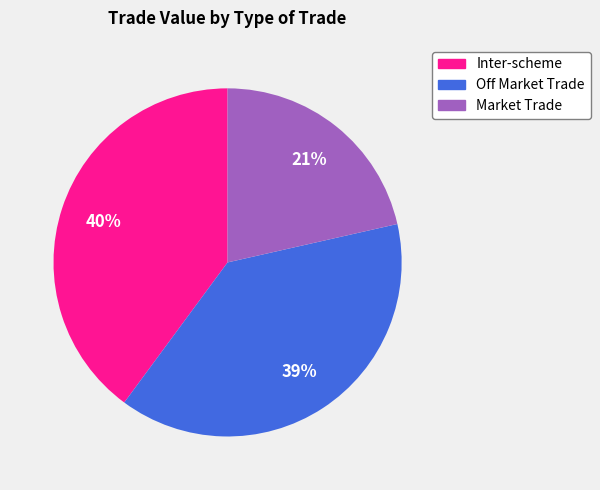

Which slice is the smallest?

Market Trade